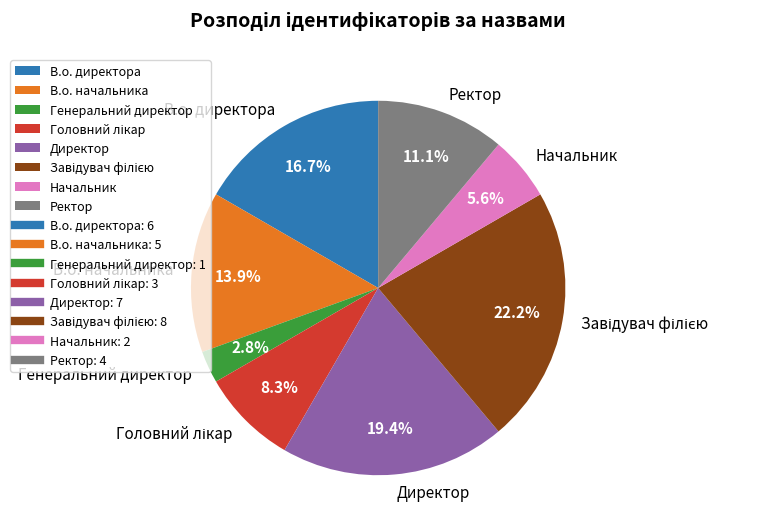

Count the number of slices in the pie.

8